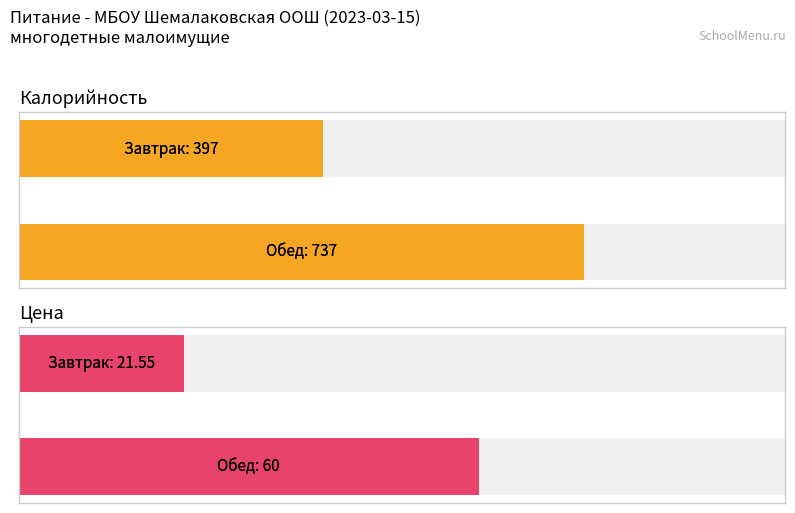

Reading right to left, what are all the values shown in this chart?

Калорийность: Обед=737.0	Завтрак=397.0
Цена: Обед=60.0	Завтрак=21.6